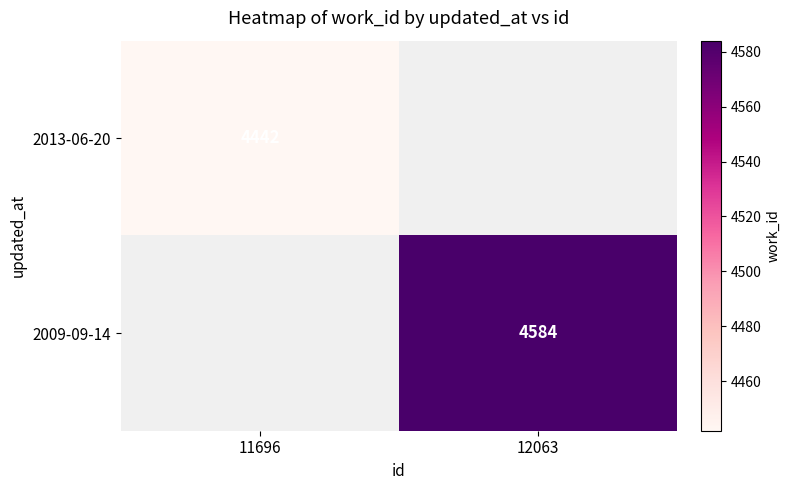

What is the smallest value displayed?

4442.0